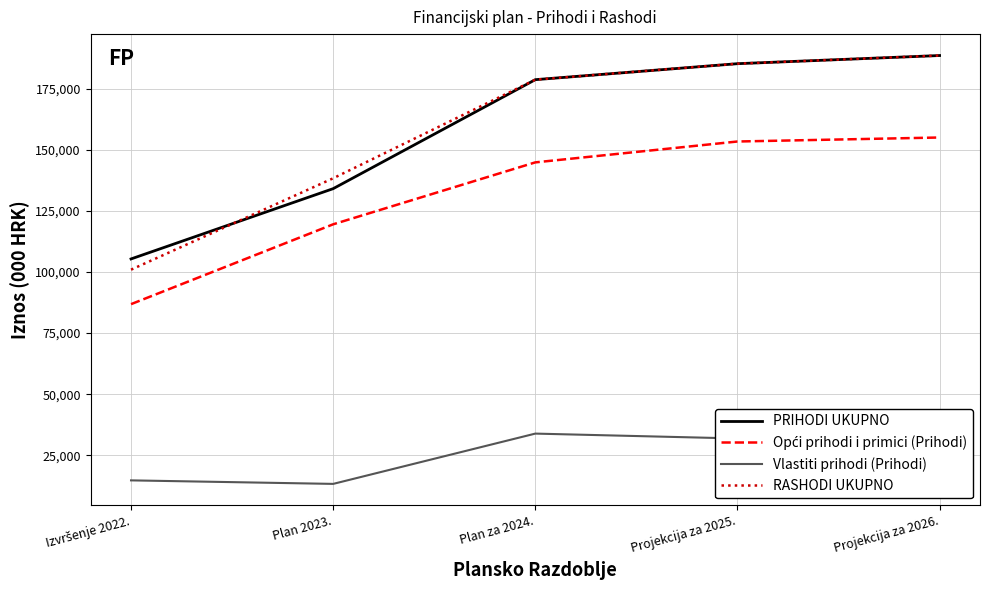

Is the value of PRIHODI UKUPNO at Plan 2023. greater than the value of Vlastiti prihodi (Prihodi) at Projekcija za 2025.?

Yes